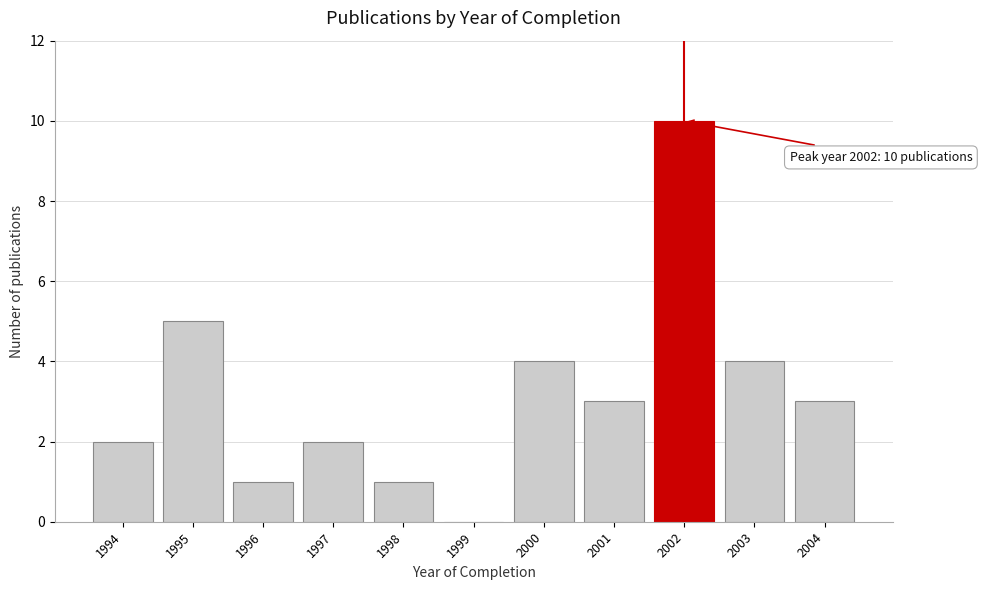

Reading left to right, extract all data points from this chart.

1994=2	1995=5	1996=1	1997=2	1998=1	1999=0	2000=4	2001=3	2002=10	2003=4	2004=3